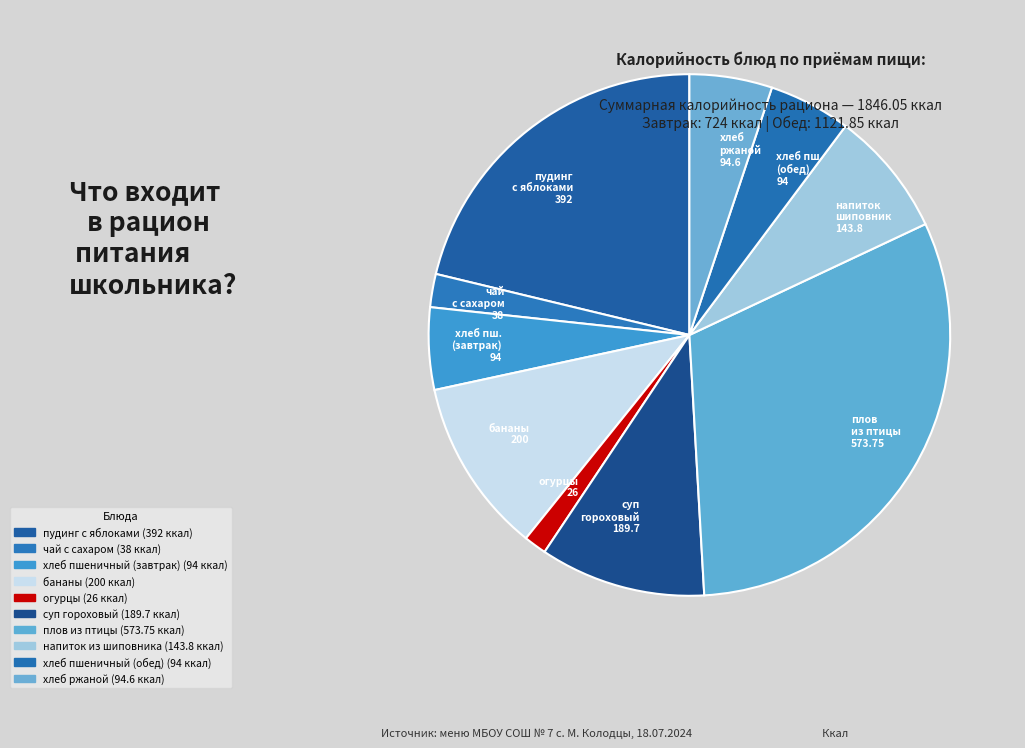

Count the number of slices in the pie.

10